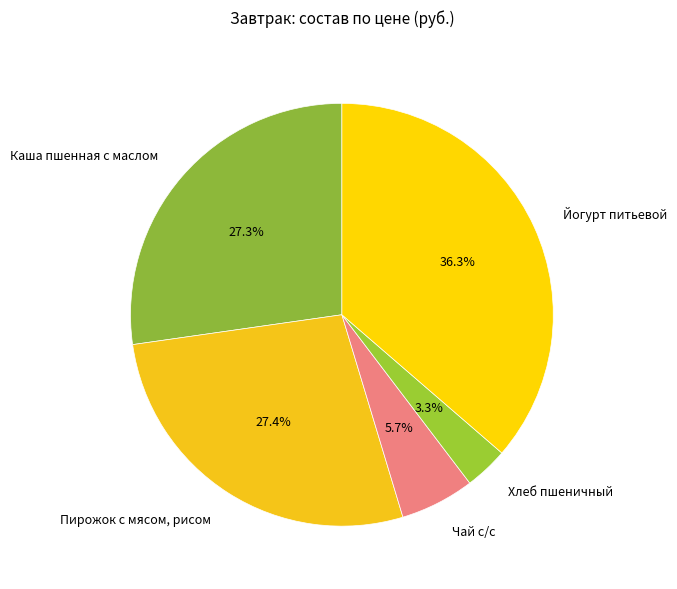

Does any single category account for the majority?

No